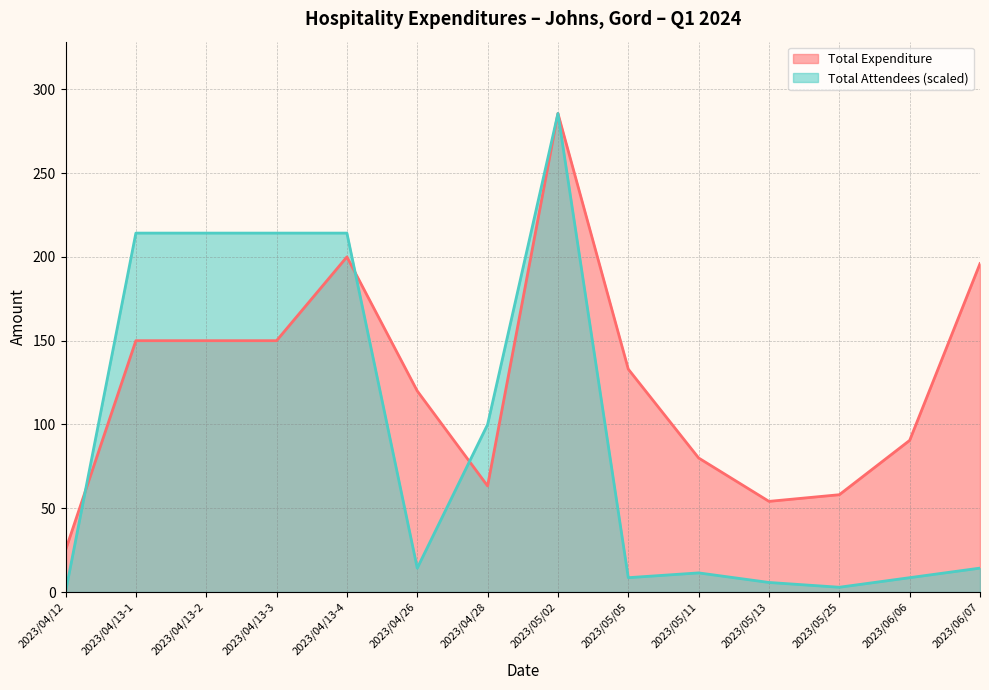

List the series in order of their overall mean, lowest first.

Total Attendees (scaled), Total Expenditure